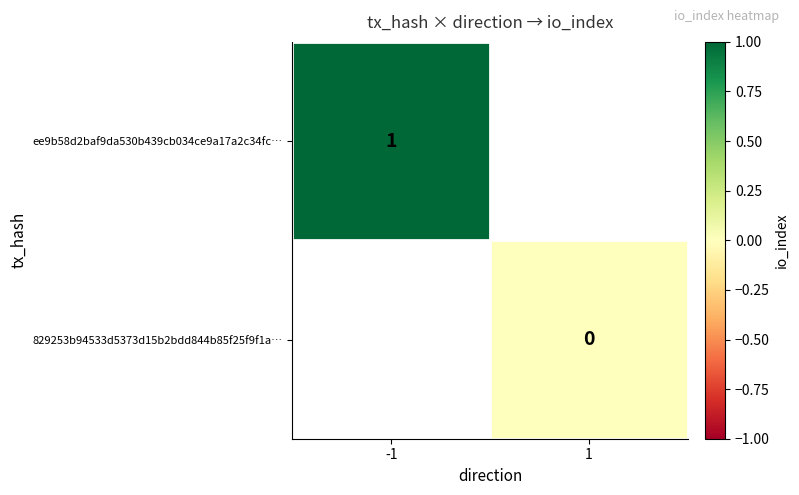

The value of ee9b58d2baf9da530b439cb034ce9a17a2c34fc… at -1 is 1. True or false?

True